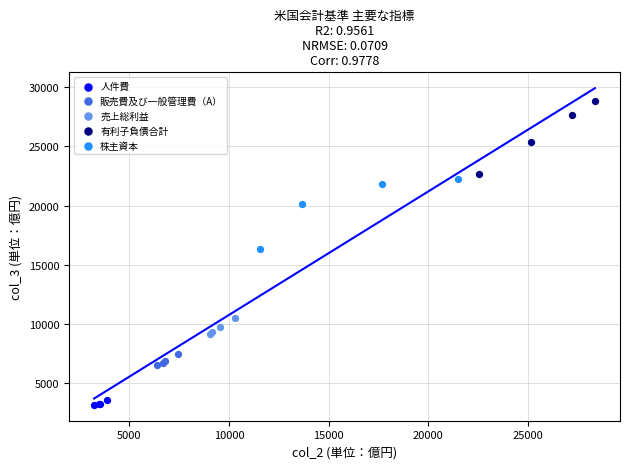

Which series has the largest Y range (max minus min)?

有利子負債合計